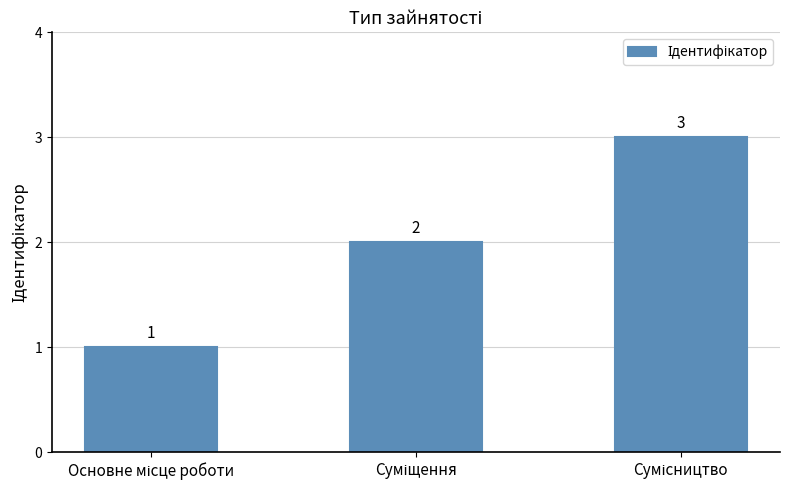

How many values are between 1 and 3?

3